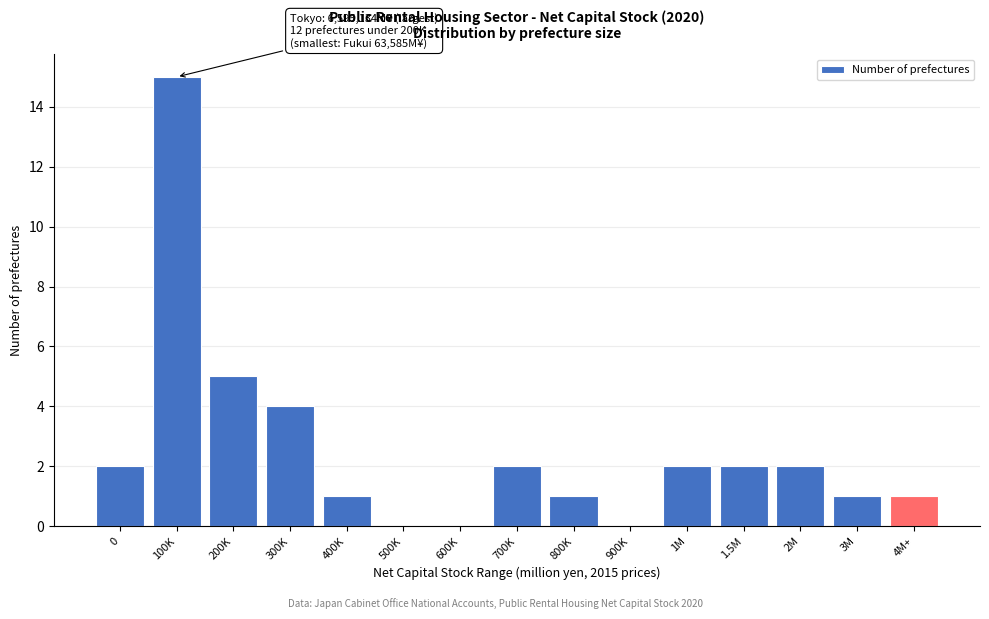

Reading left to right, what are all the values shown in this chart?

0=2	100K=15	200K=5	300K=4	400K=1	500K=0	600K=0	700K=2	800K=1	900K=0	1M=2	1.5M=2	2M=2	3M=1	4M+=1